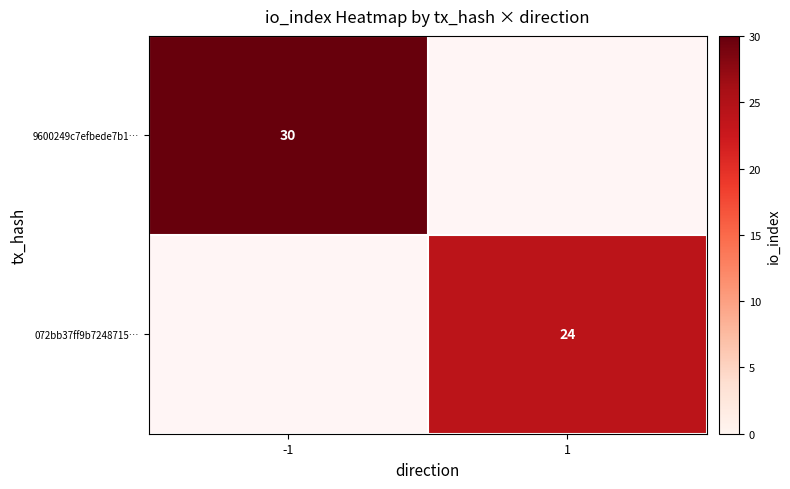

Which has a higher value, 1 or -1?

-1